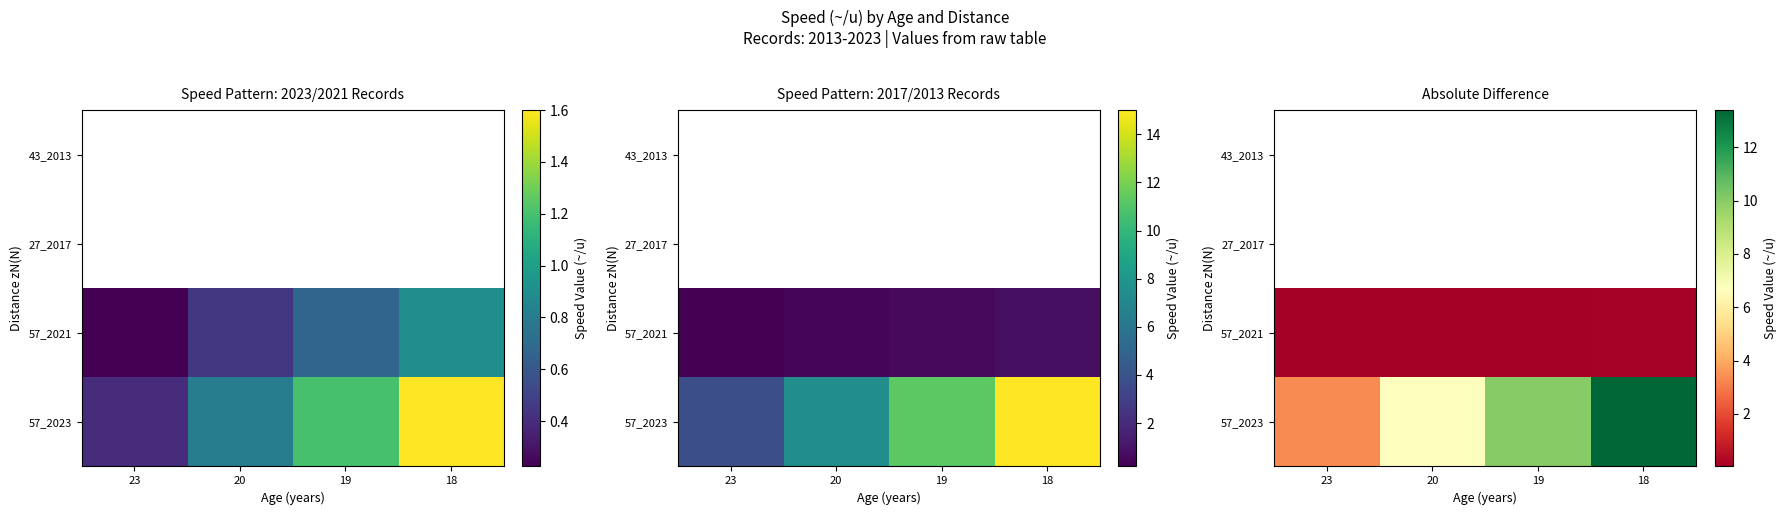

What is the greatest value displayed?

13.4